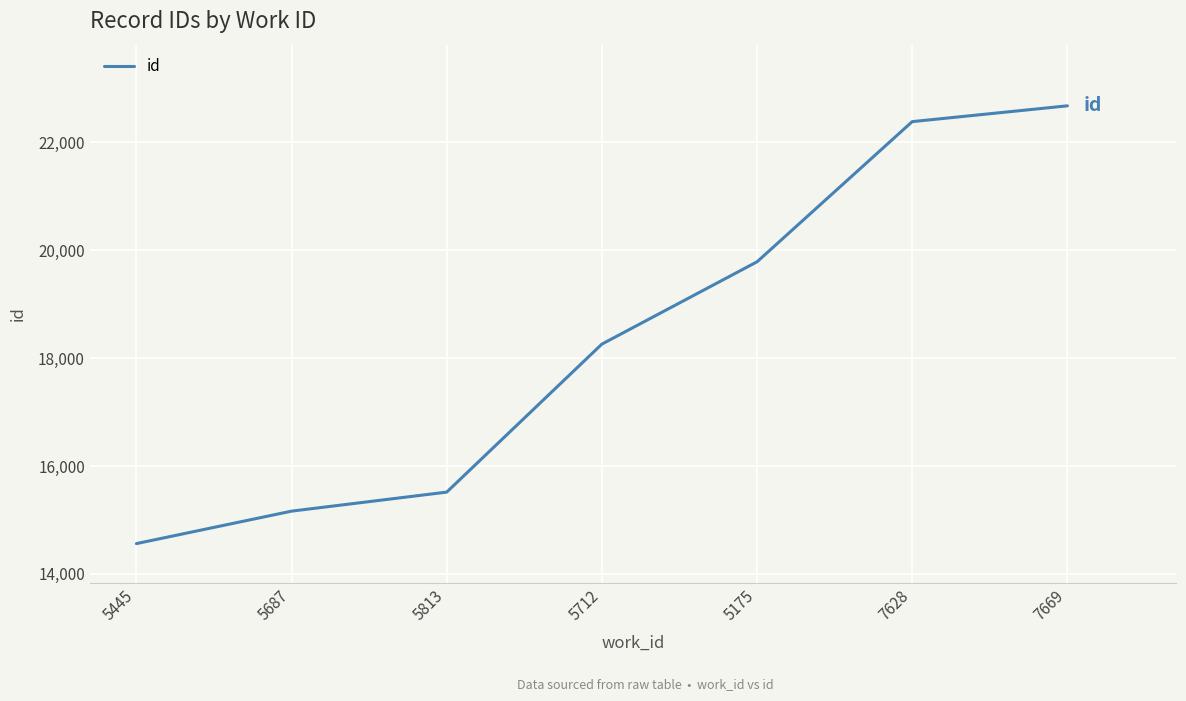

What is the difference between the values at 5175 and 5712?

1526